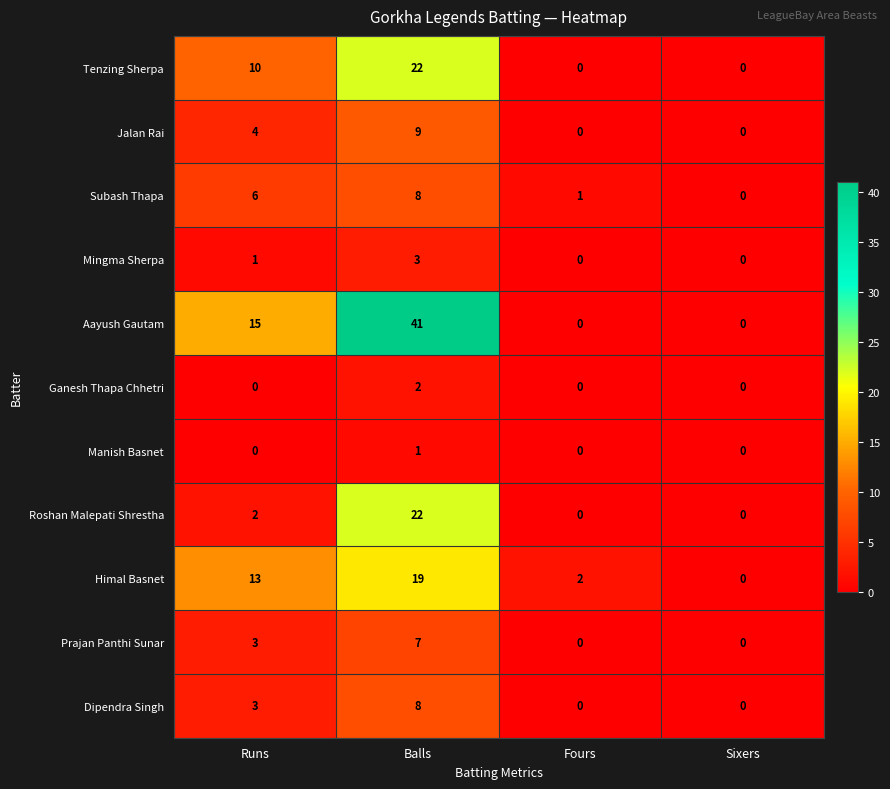

How many Mingma Sherpa values are between 0 and 3?

4